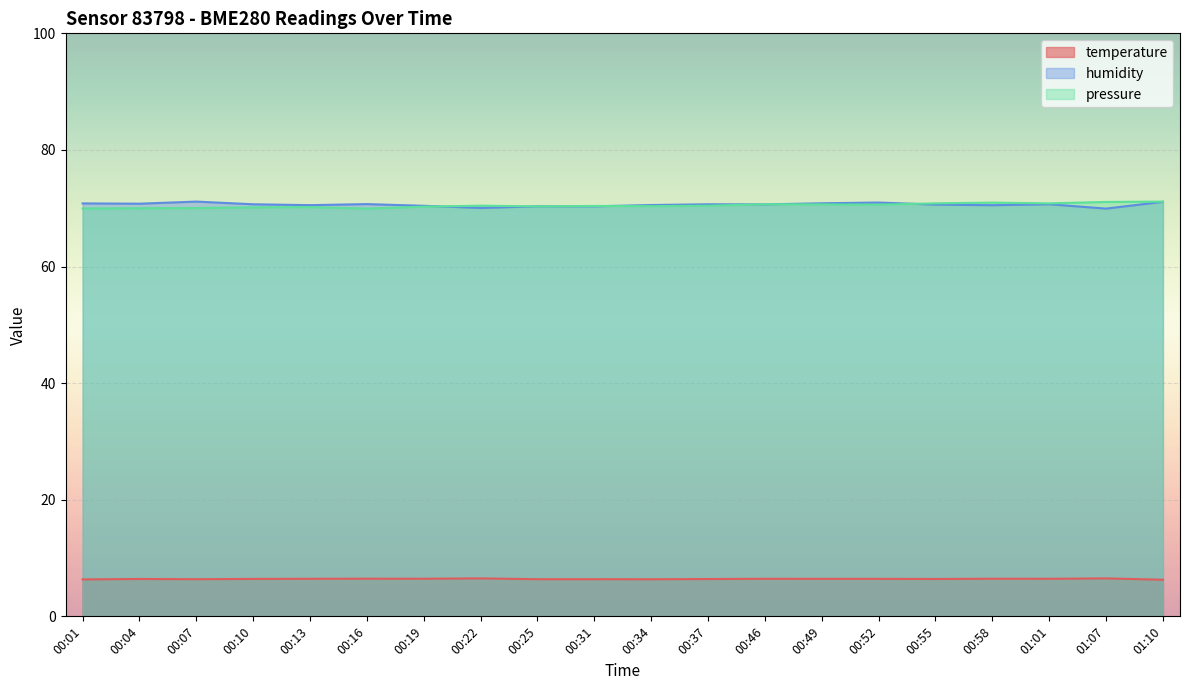

Between 00:19 and 01:07, which series saw the biggest shift?

pressure_kpa